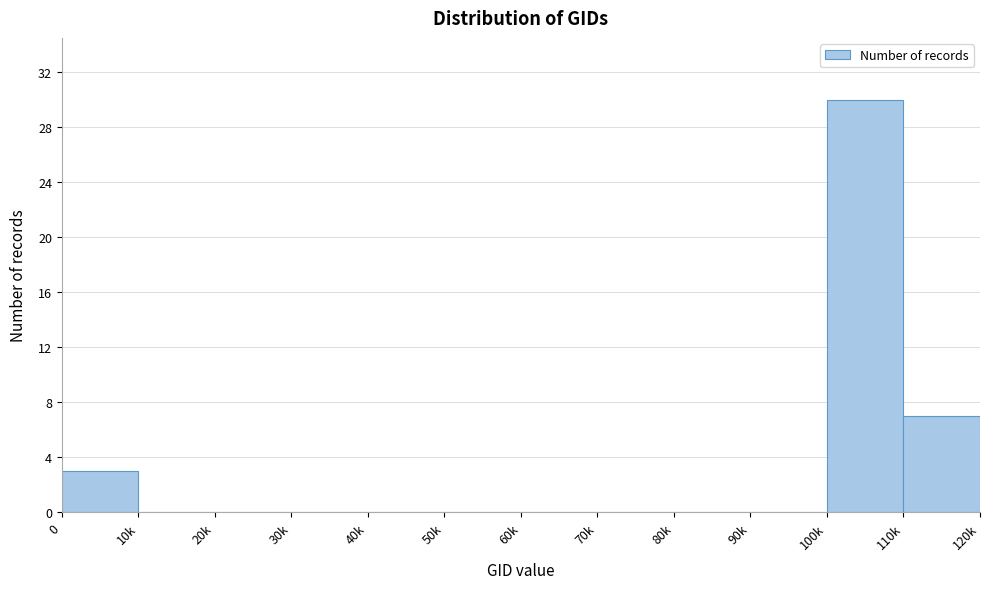

Reading left to right, what are all the values shown in this chart?

0=3	10k=0	20k=0	30k=0	40k=0	50k=0	60k=0	70k=0	80k=0	90k=0	100k=30	110k=7